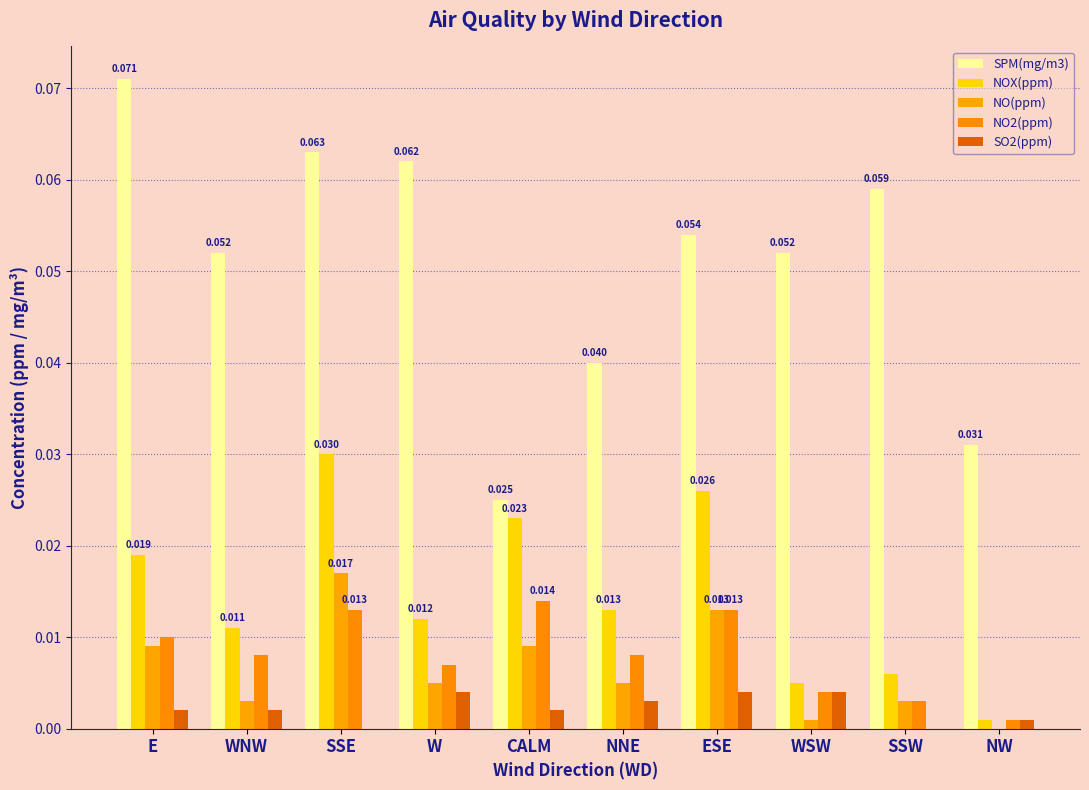

True or false: NO(ppm) has a value of 0.0 at SSE.

True